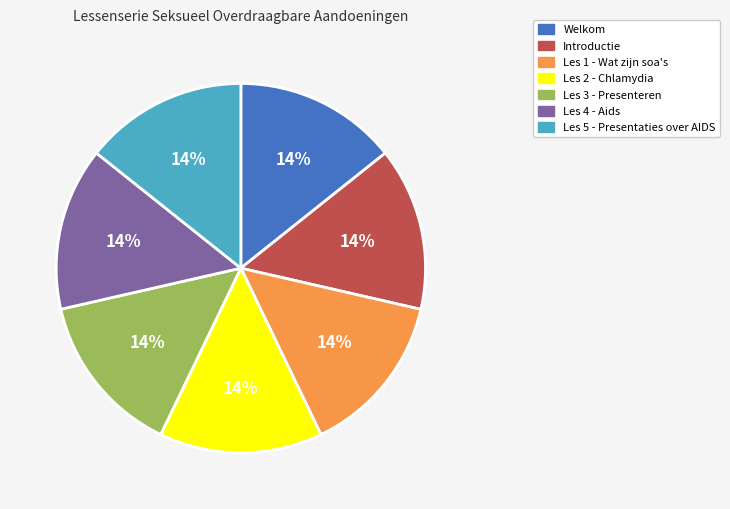

Count the number of slices in the pie.

7